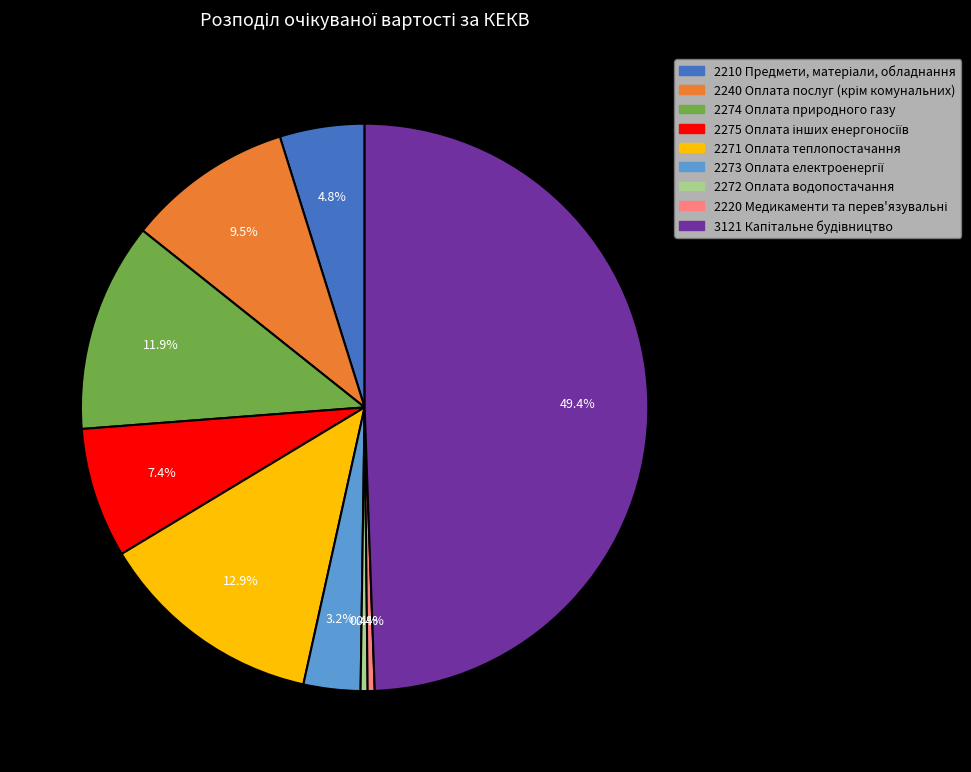

What percentage is NOT represented by 2271 Оплата теплопостачання?

87.1%